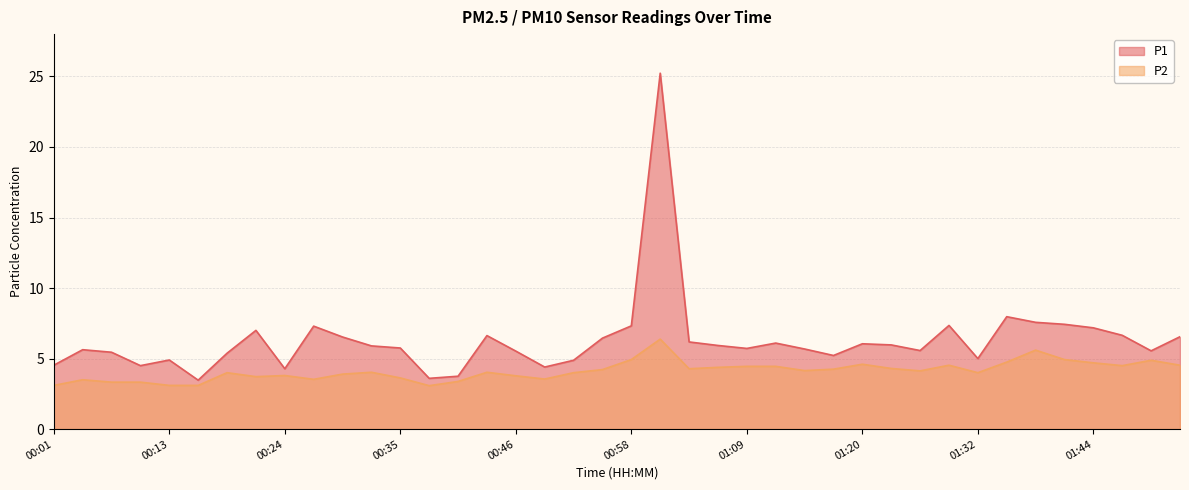

What is the value of the P2 point at the 25th from the left?

4.5